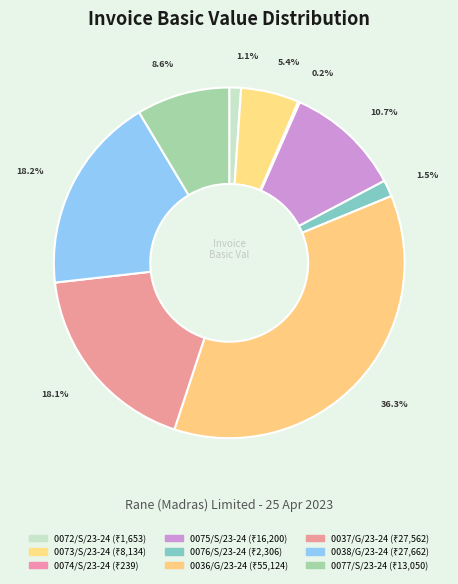

To the nearest percent, what is the difference between the 0038/G/23-24 and 0036/G/23-24 slice percentages?

18%